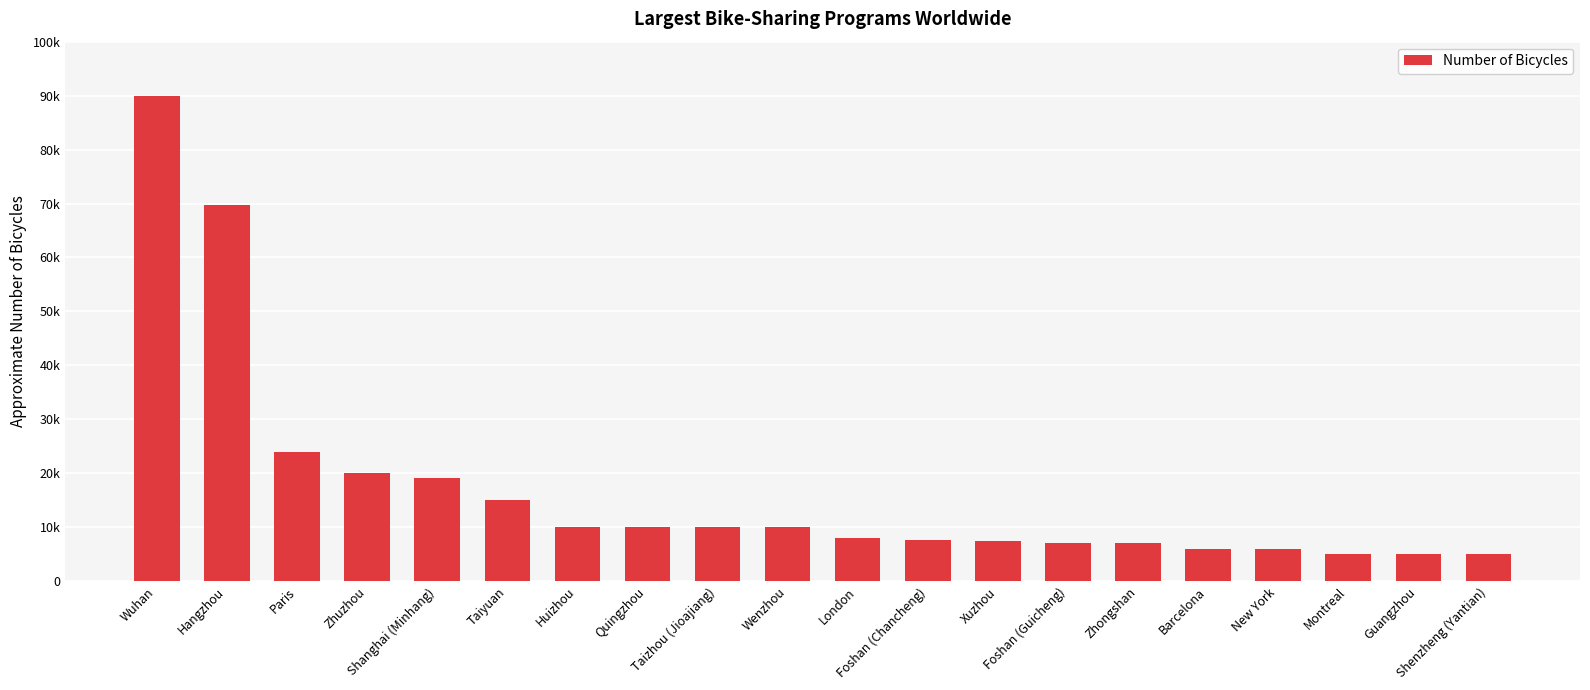

At which label does the data first exceed 10000?

Wuhan